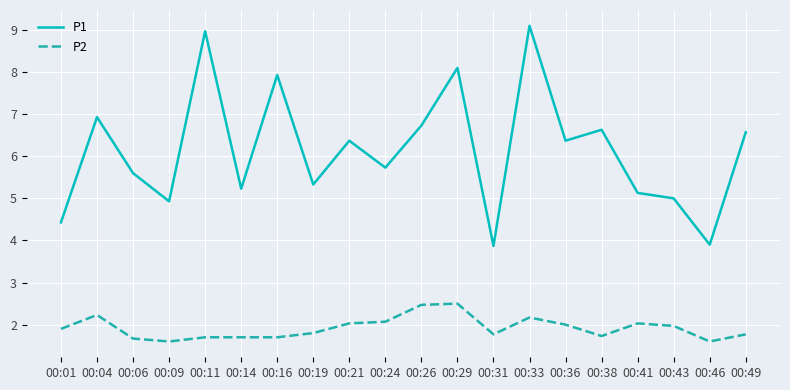

True or false: P2 and P1 intersect in this chart.

False